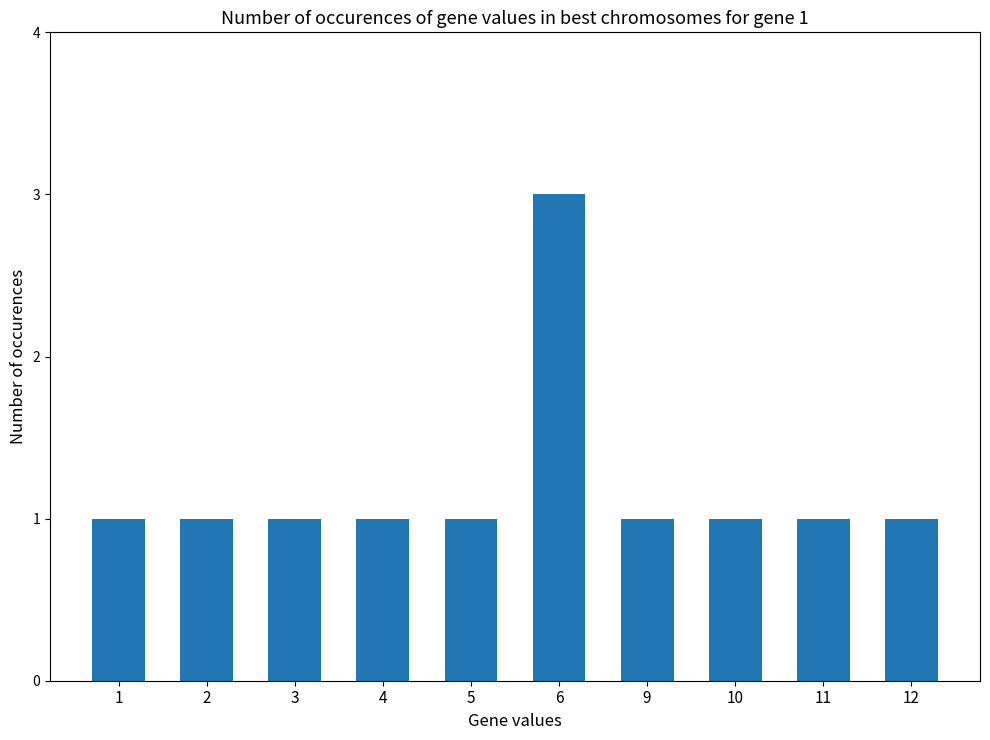

Reading left to right, list all the values displayed in this chart.

1=1	2=1	3=1	4=1	5=1	6=3	9=1	10=1	11=1	12=1